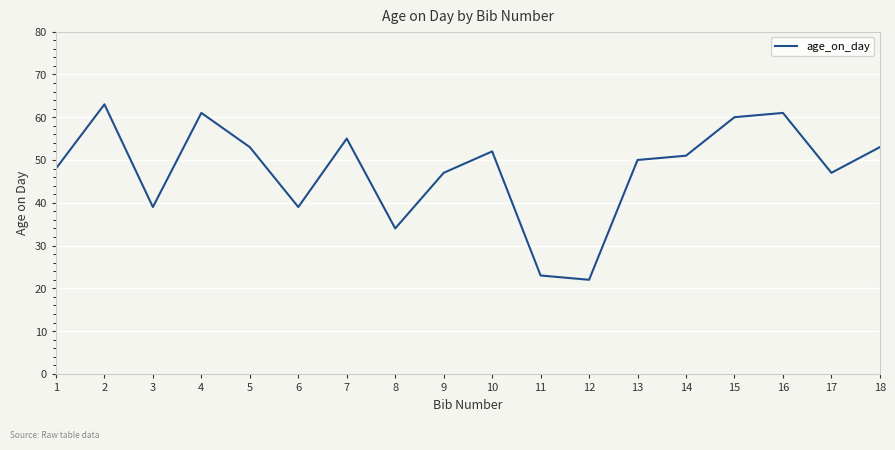

What is the change in value from 8 to 13?

+16